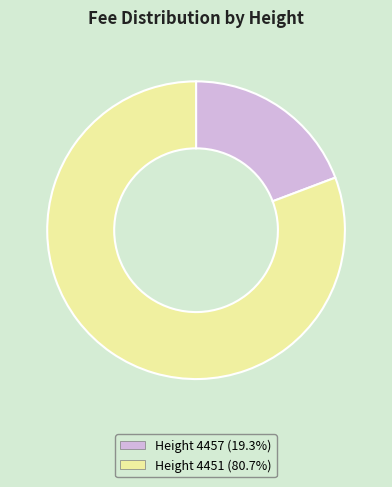

Is there any slice that represents more than half of the pie?

Yes